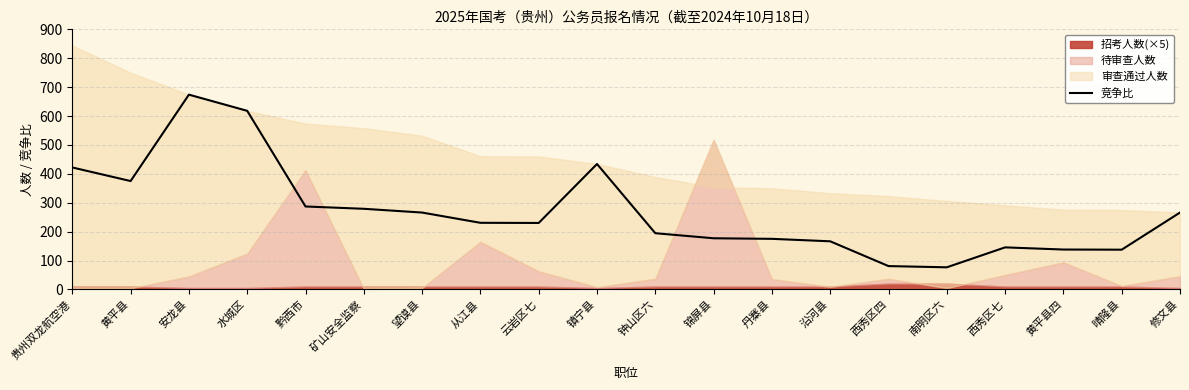

Rank the categories by value from highest to lowest.

安龙县, 水城区, 镇宁县, 贵州双龙航空港, 黄平县, 黔西市, 矿山安全监察, 望谟县, 修文县, 从江县, 云岩区七, 钟山区六, 锦屏县, 丹寨县, 沿河县, 西秀区七, 黄平县四, 晴隆县, 西秀区四, 南明区六